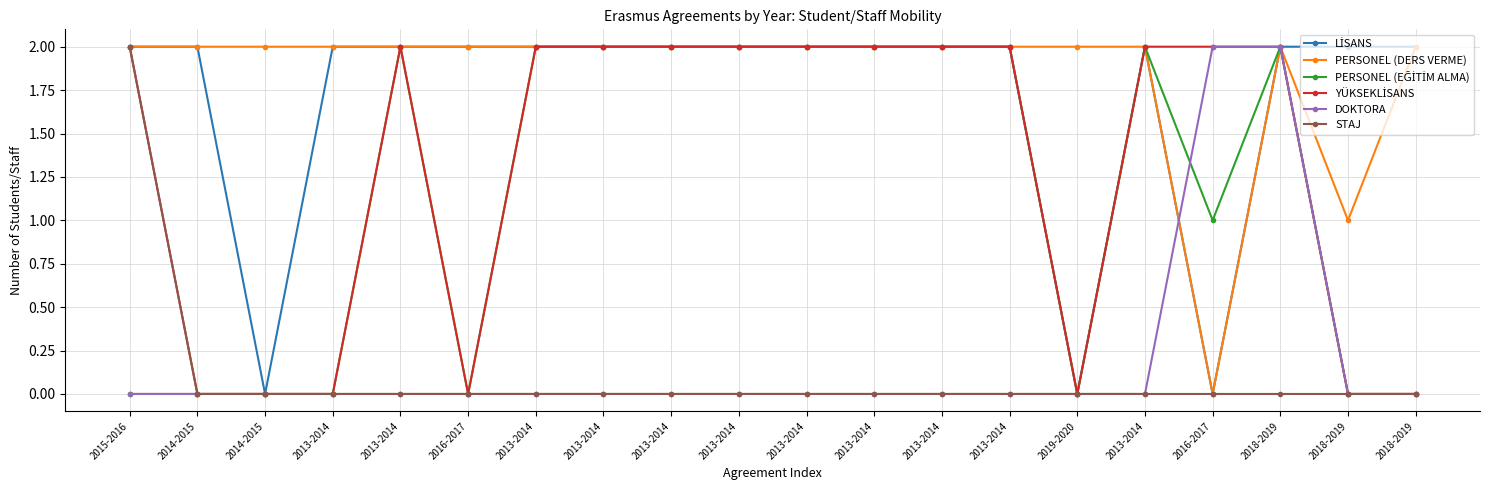

Does the chart have visible grid lines?

Yes